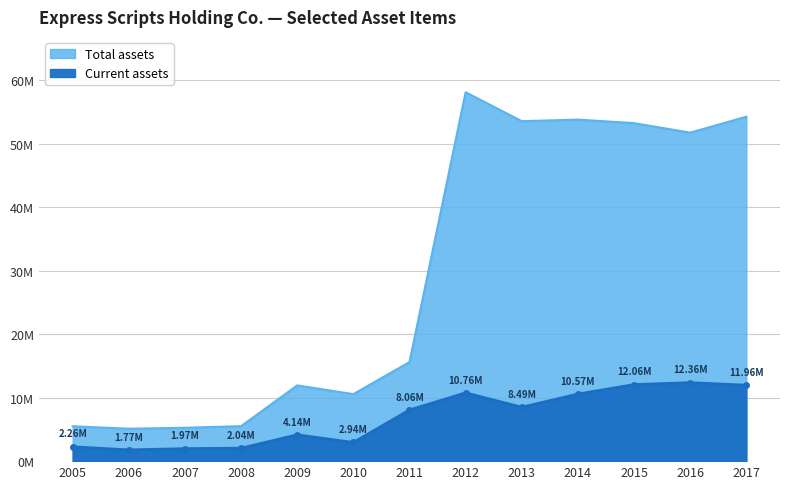

What is the difference between the highest and lowest values at 2005?

3236000